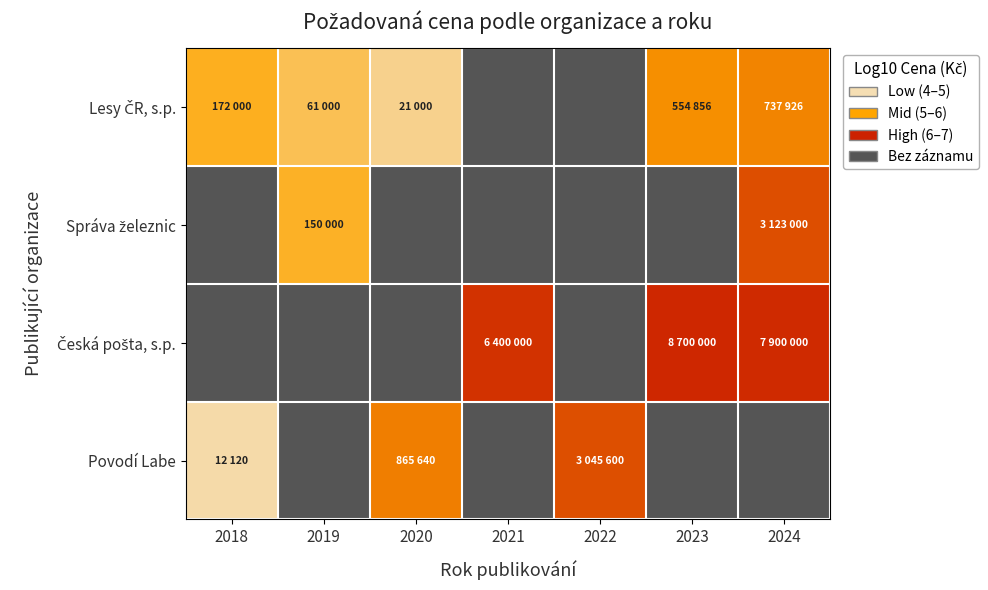

How many categories are shown in the chart?

7